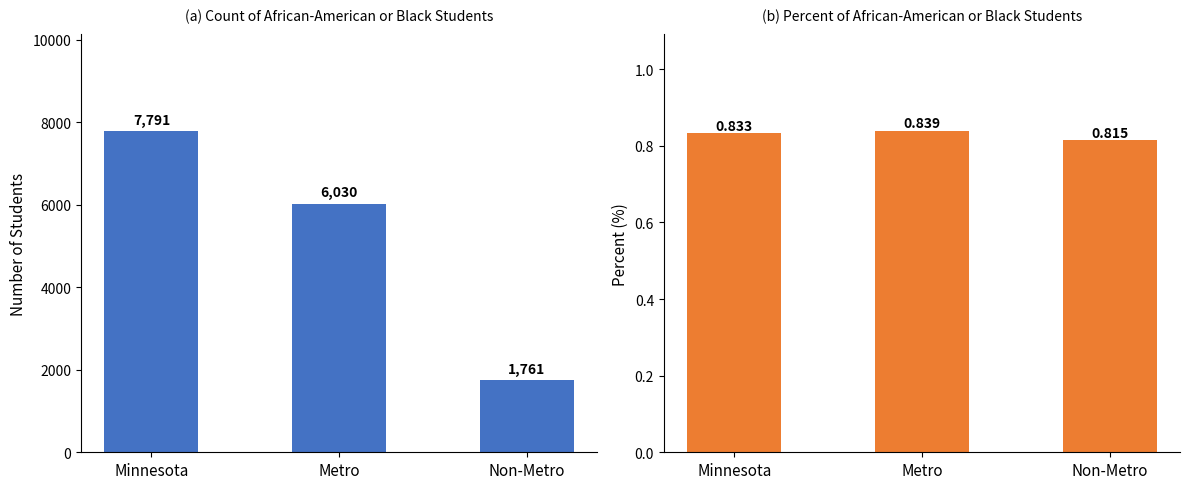

What is the greatest value displayed?

7791.0